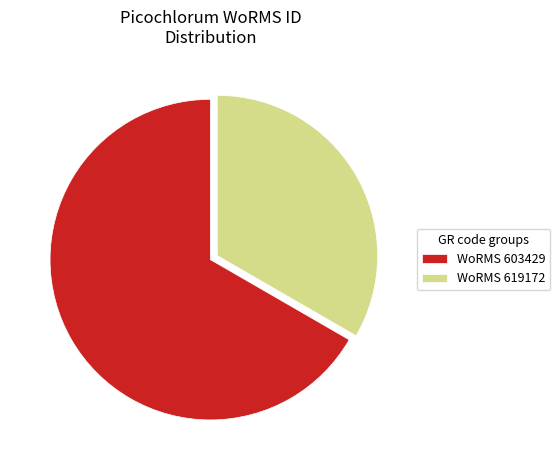

How many slices are in this pie chart?

2